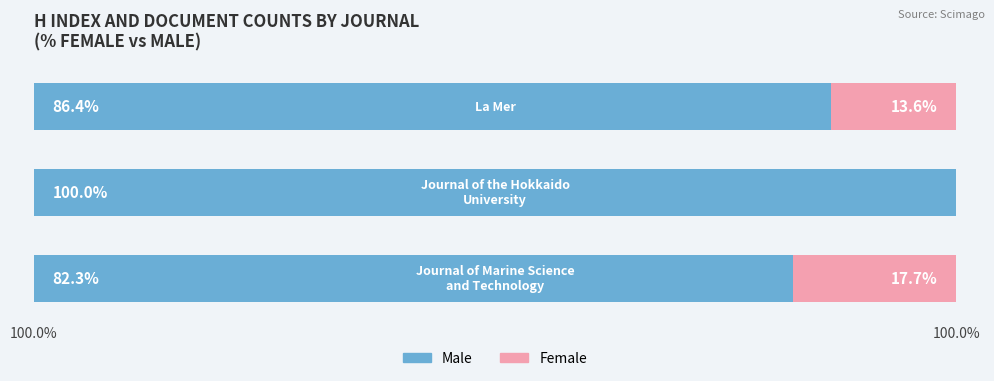

What is the sum of all Female values?

31.3